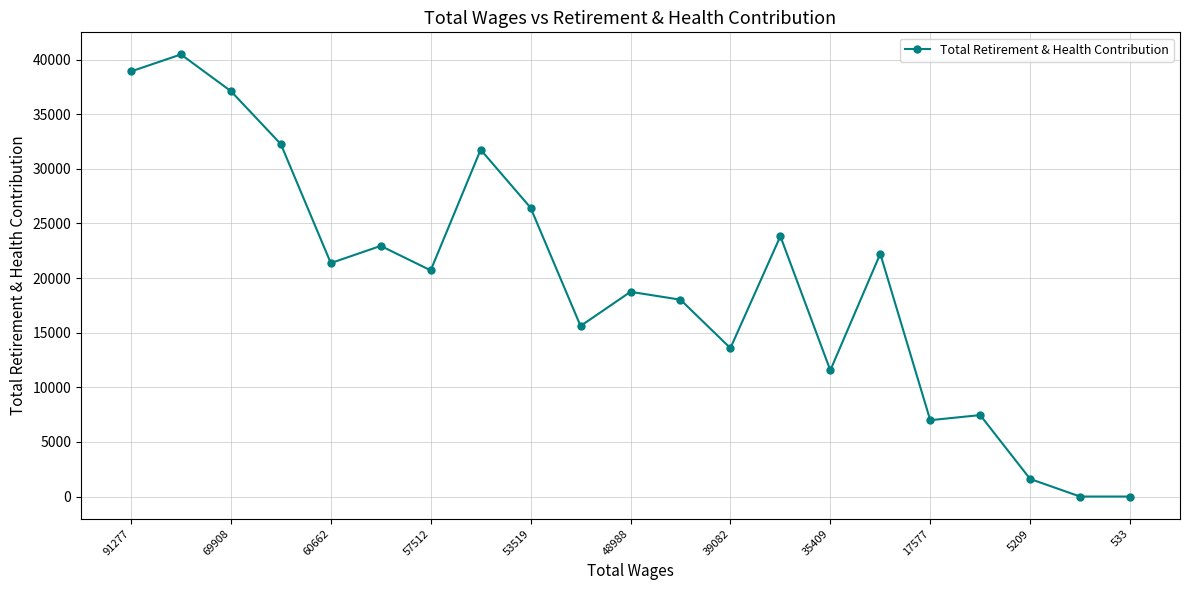

What is the difference between the maximum and minimum values?

40467